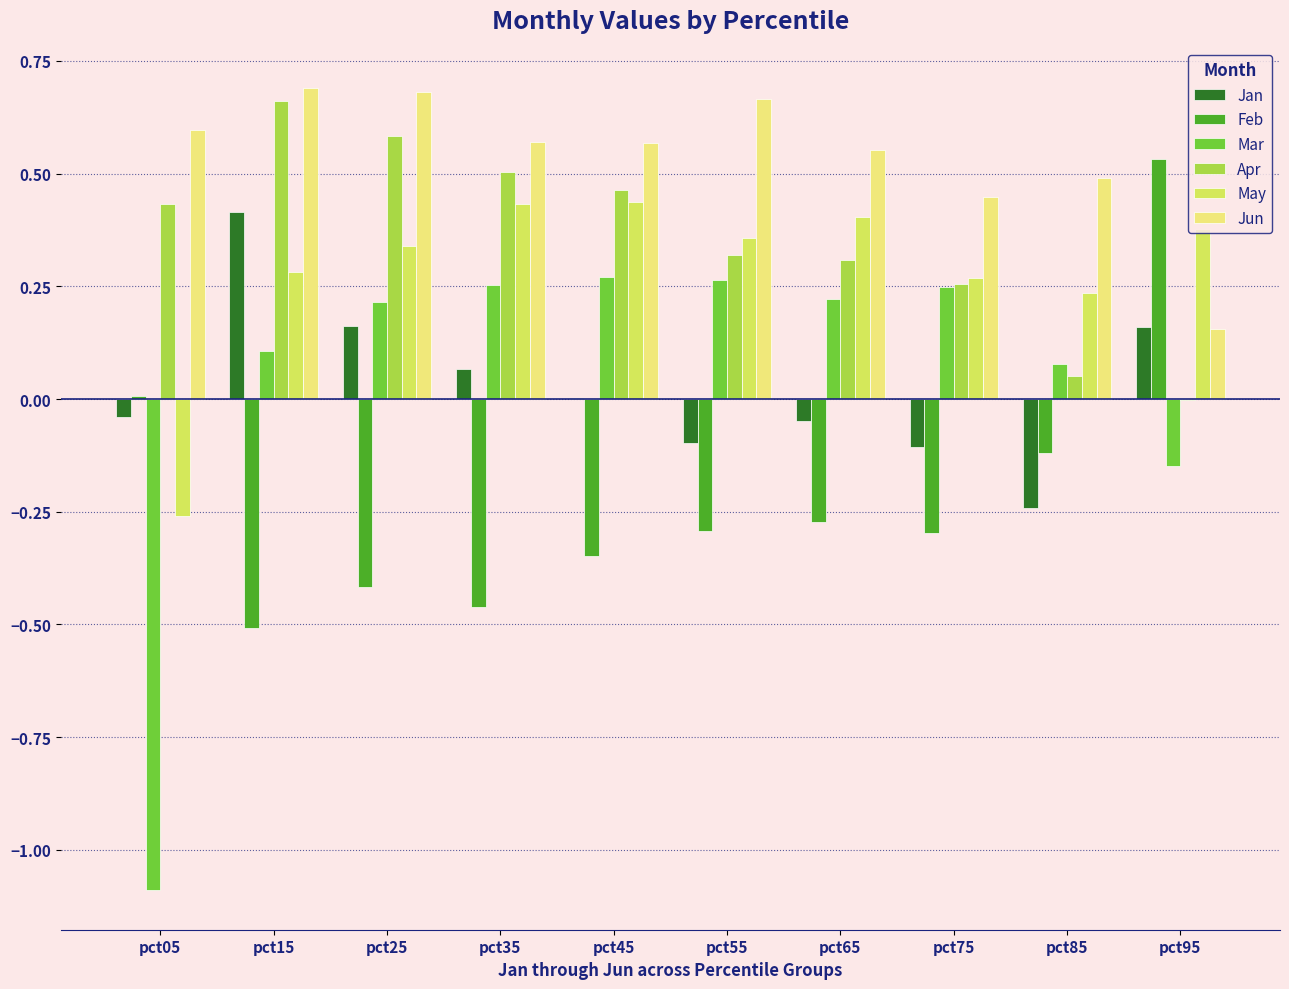

Which series changed the most between pct05 and pct65?

Mar